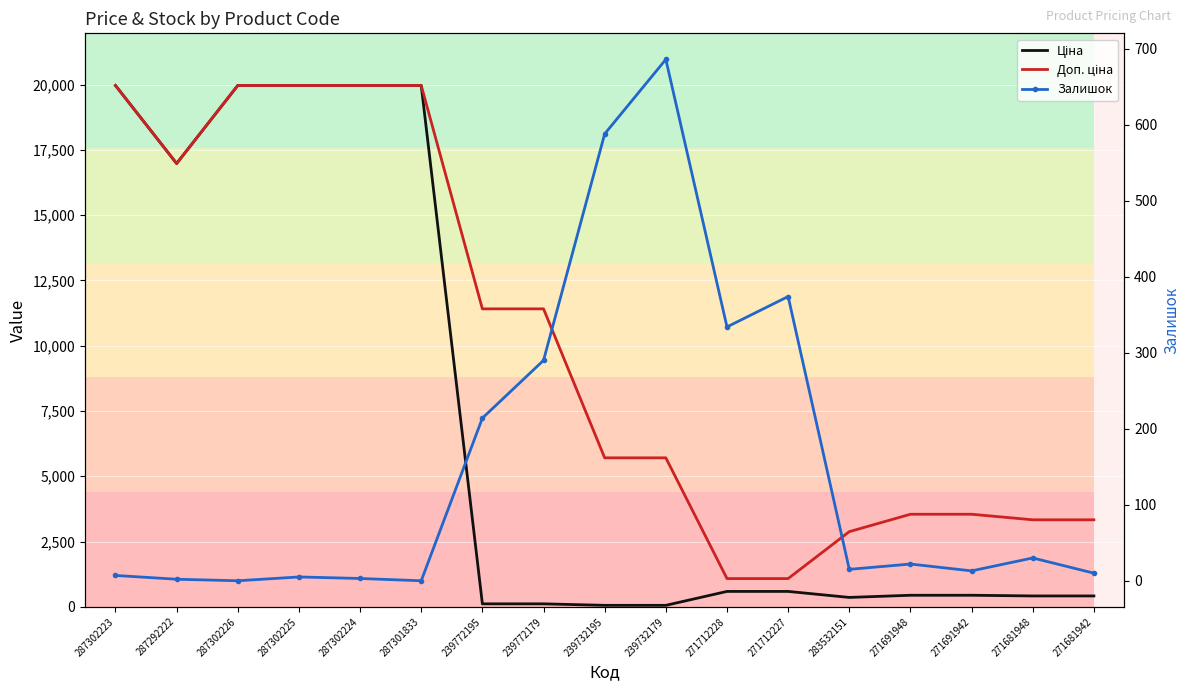

What is the average value of the Доп. ціна series?

9989.7